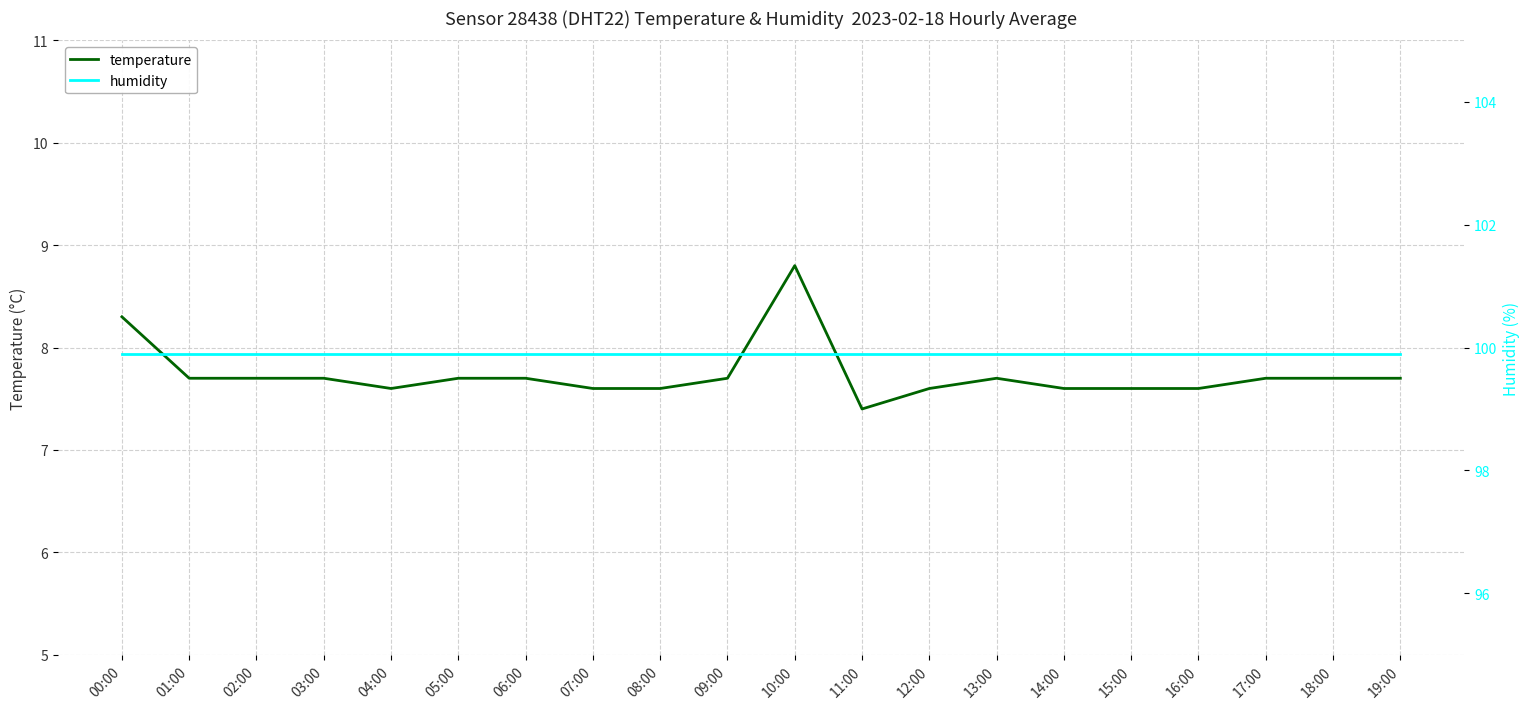

How many lines are shown in the chart?

2